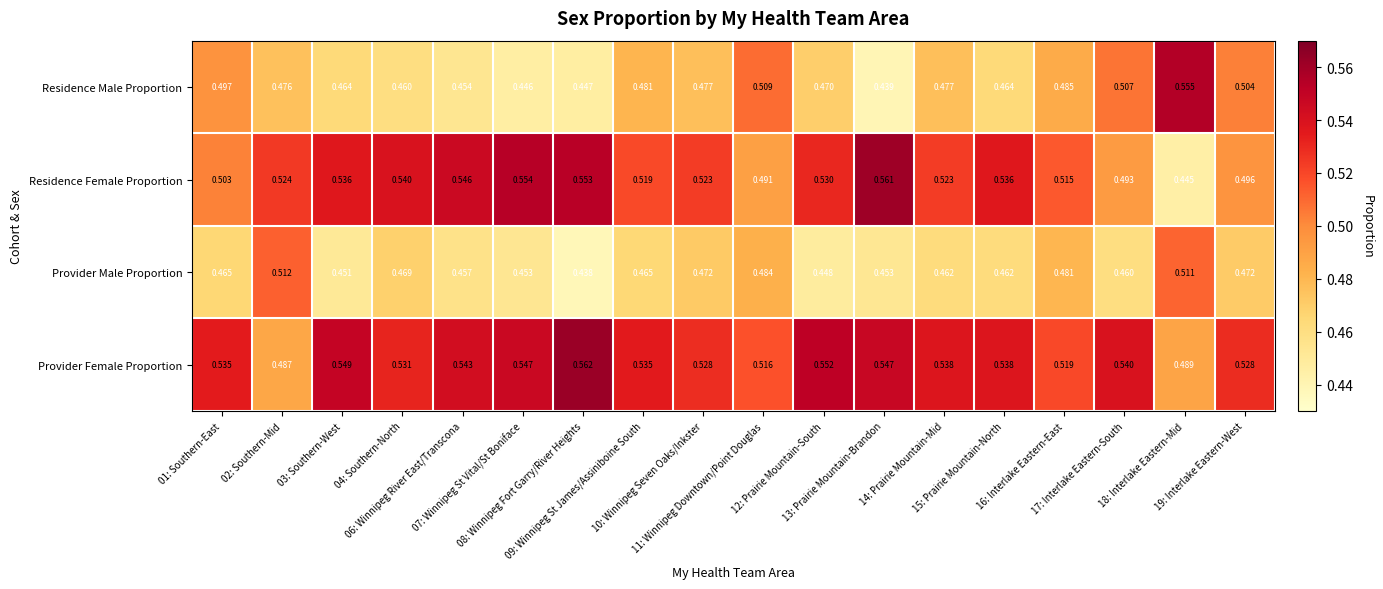

List the series in order of their peak value, highest first.

Provider Female Proportion, Residence Female Proportion, Residence Male Proportion, Provider Male Proportion